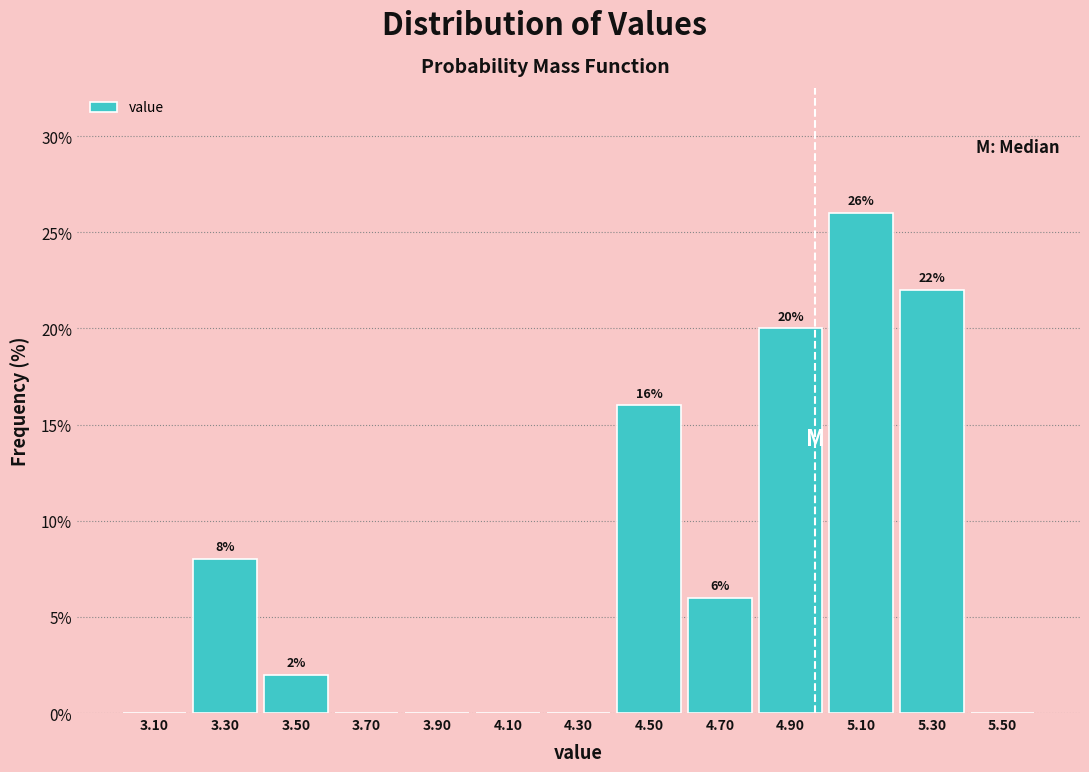

Over which range of the x-axis is the bar tallest?

5.0 to 5.2